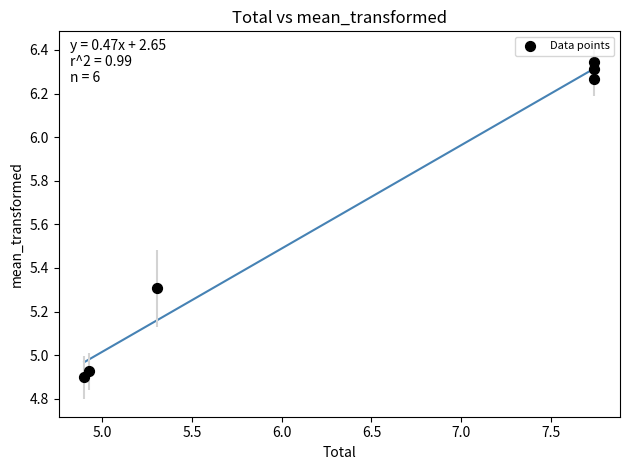

What is the range of Y values (max minus min)?

1.4